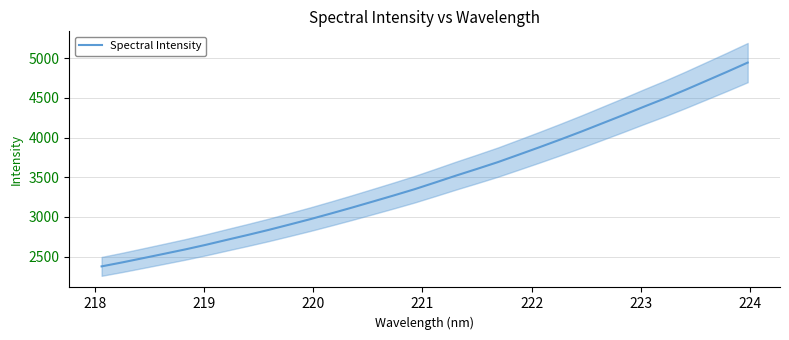

True or false: the data shows 6320.6 at 21.

False